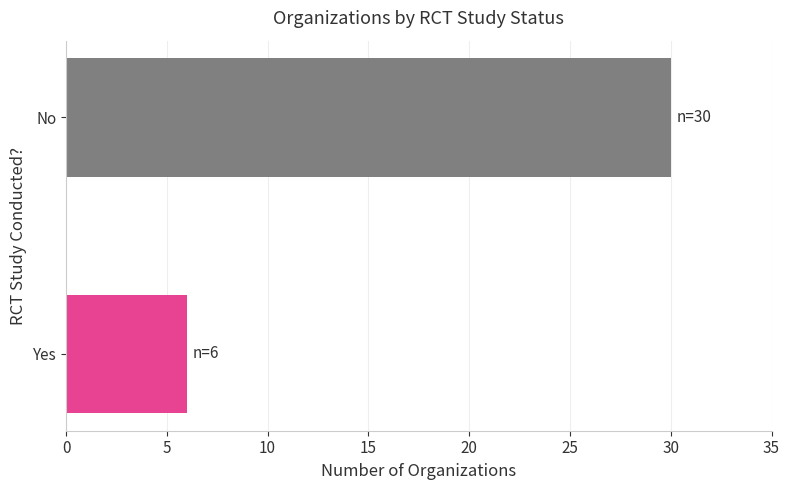

What value does the data have at Yes, to the nearest 5?

5